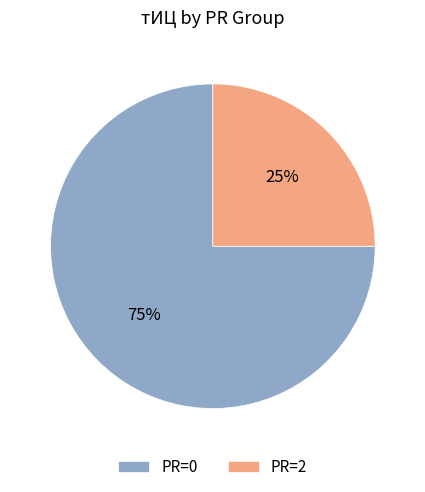

What is the smallest slice in the pie chart?

PR=2